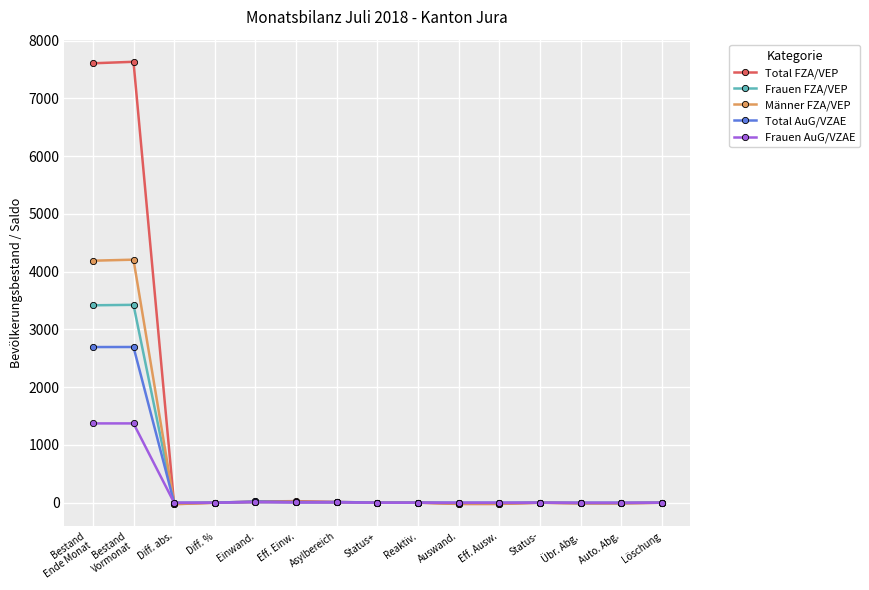

The value of Total FZA/VEP at Übr. Abg. is -11.0. True or false?

True